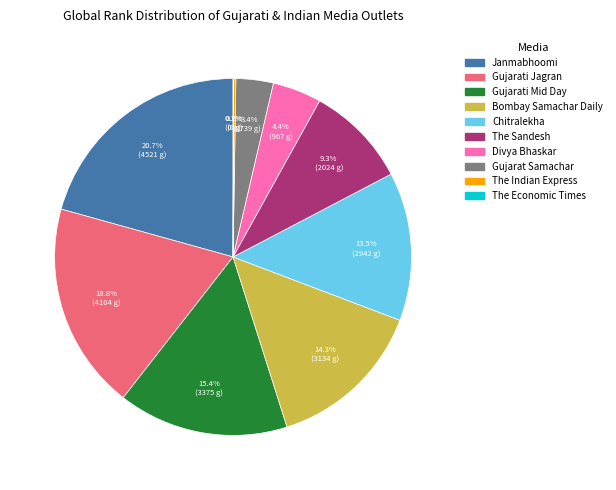

How much of the chart is everything except Janmabhoomi?

79.3%